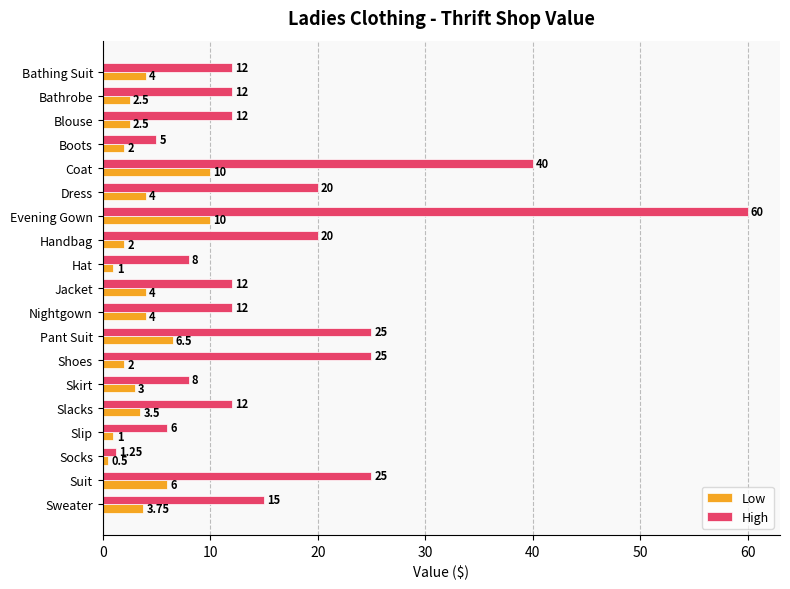

At which category is the sum across all series the highest?

Evening Gown